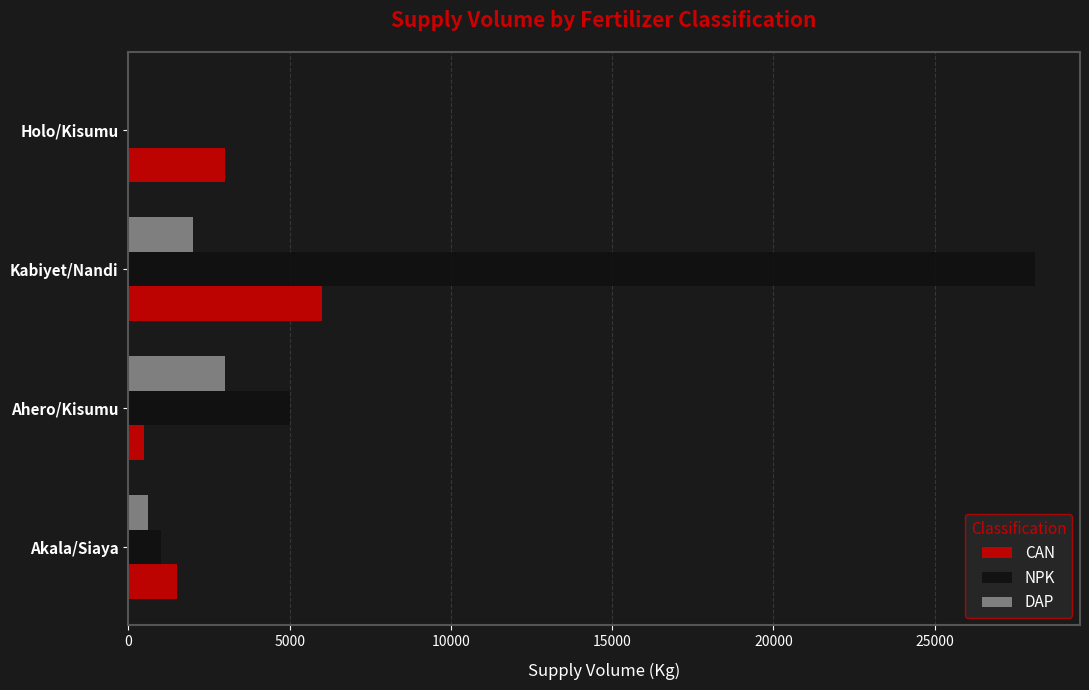

What is the sum of all NPK values?

34100